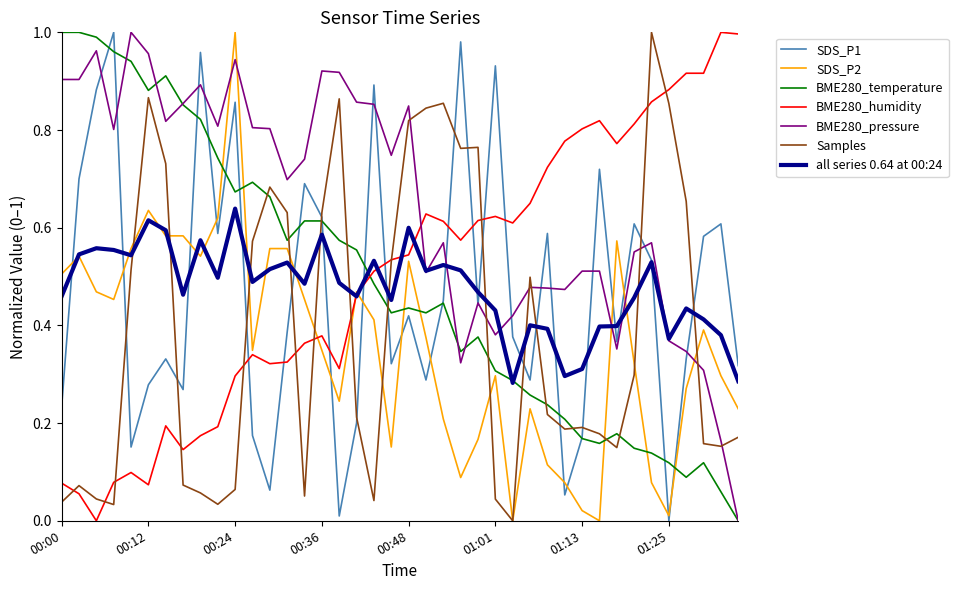

What is the sum of all BME280_temperature values?

19.5